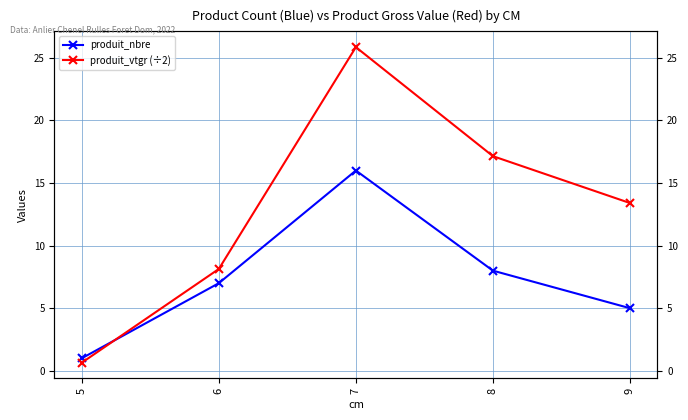

Is the value of produit_nbre at 8 greater than the value of produit_vtgr (÷2) at 8?

No